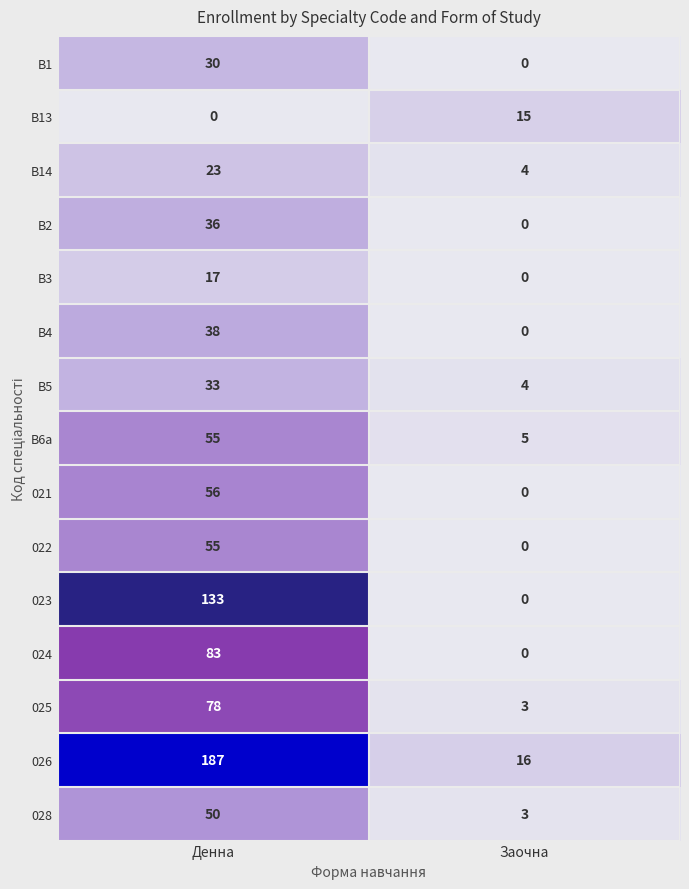

How many positive values does the 021 series have?

1